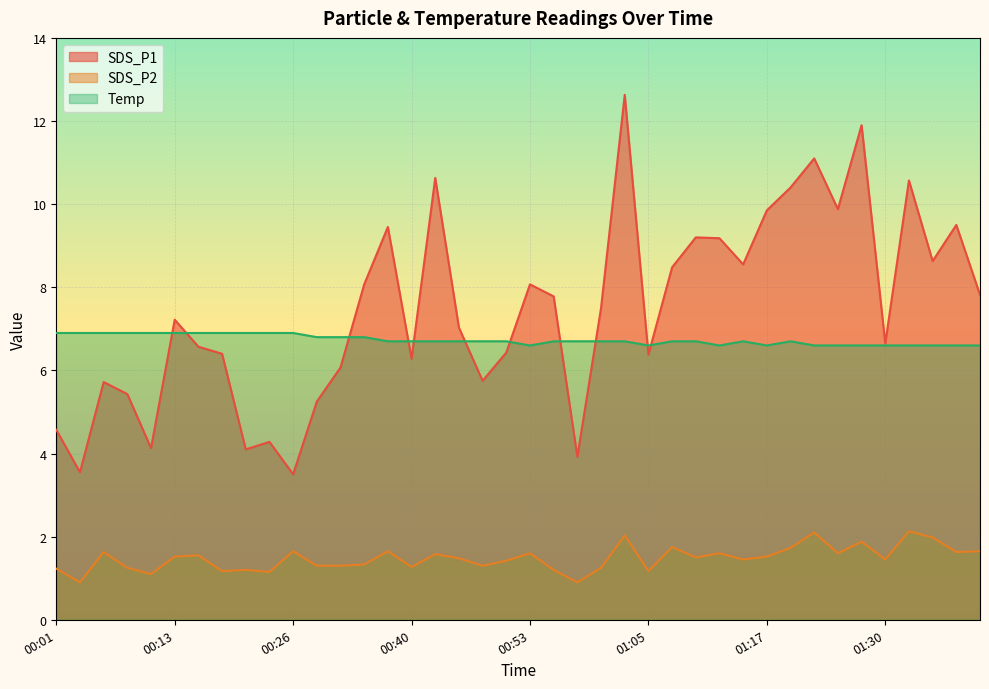

What is the label of the 3rd point from the right?

01:35